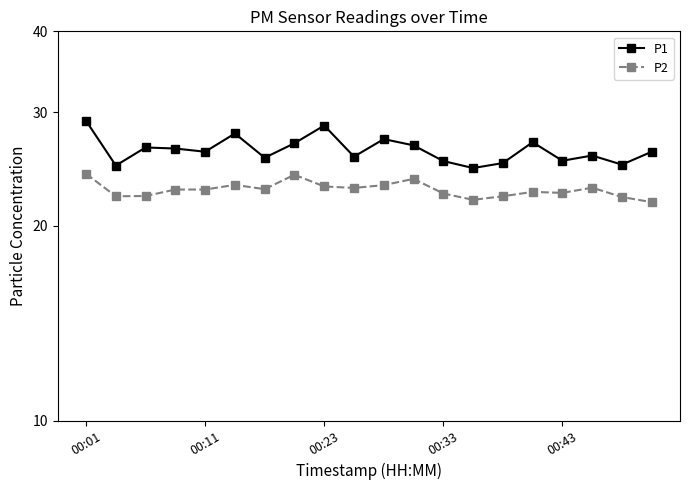

Between 00:11 and 00:23, which series saw the biggest shift?

P1